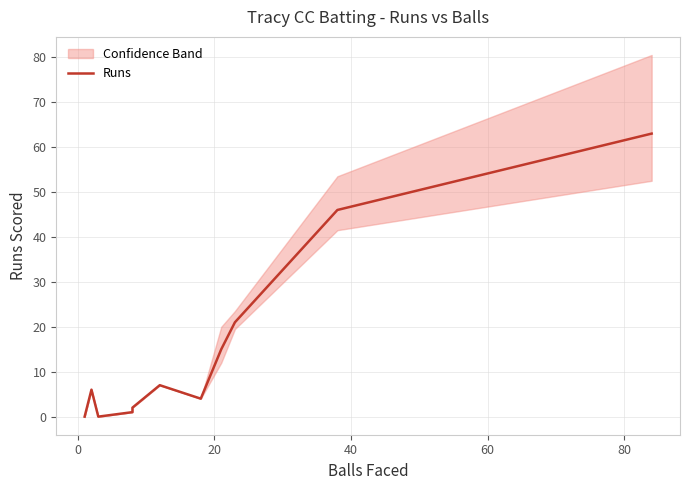

What is the difference between the values at 0 and 20?

6